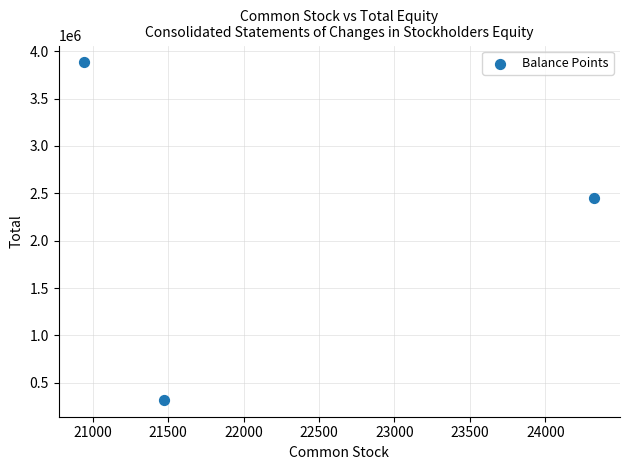

What is the range of X values (max minus min)?

3381